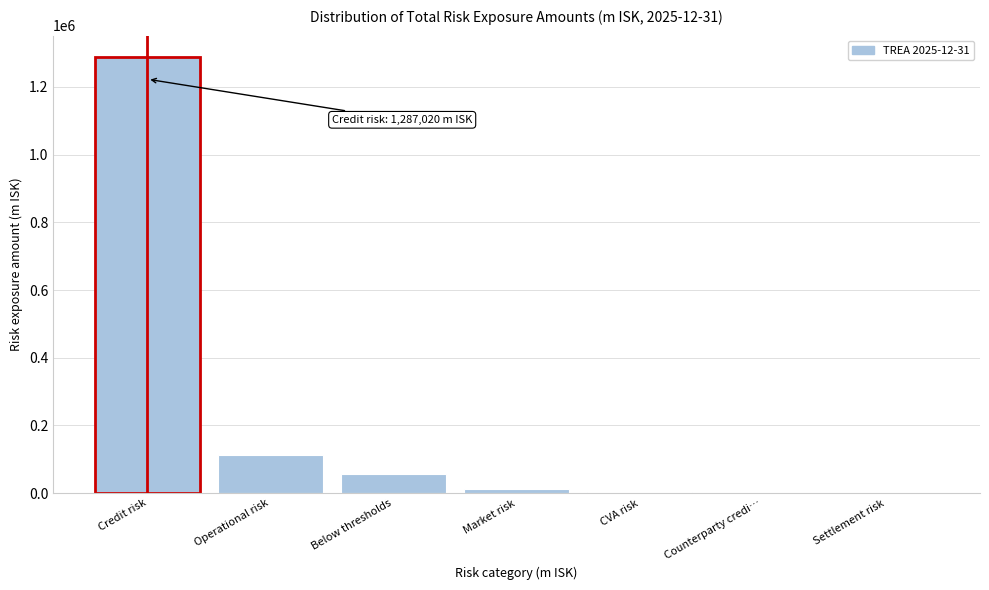

What is the change in value from Credit risk to Settlement risk?

-1287020.3